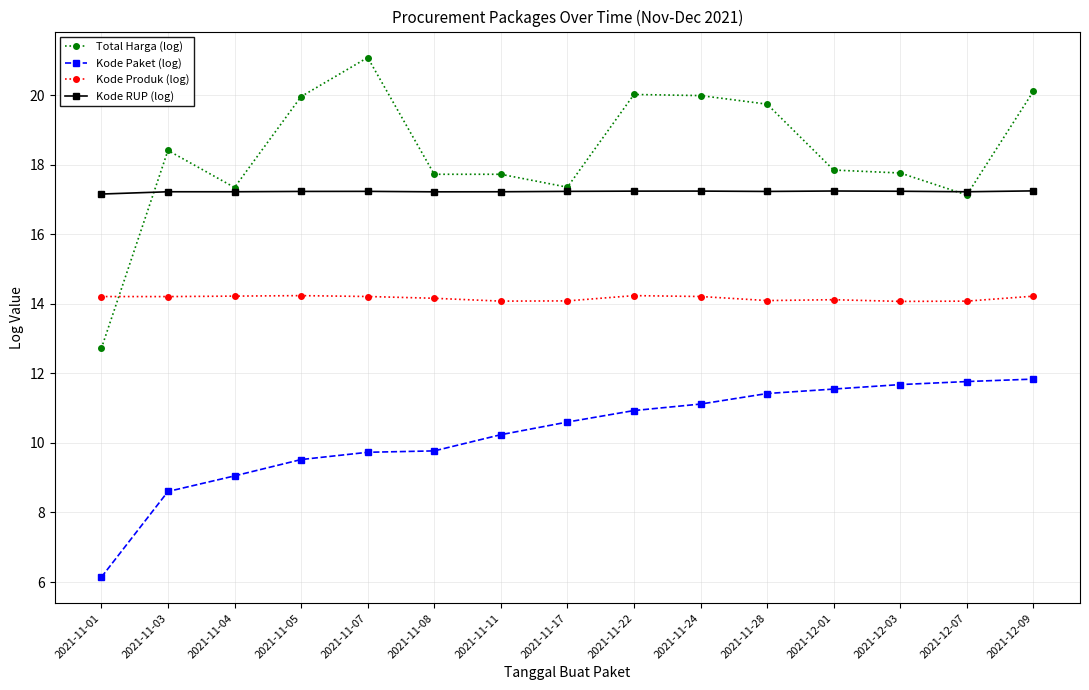

True or false: Kode RUP (log) and Kode Produk (log) cross at least once.

False